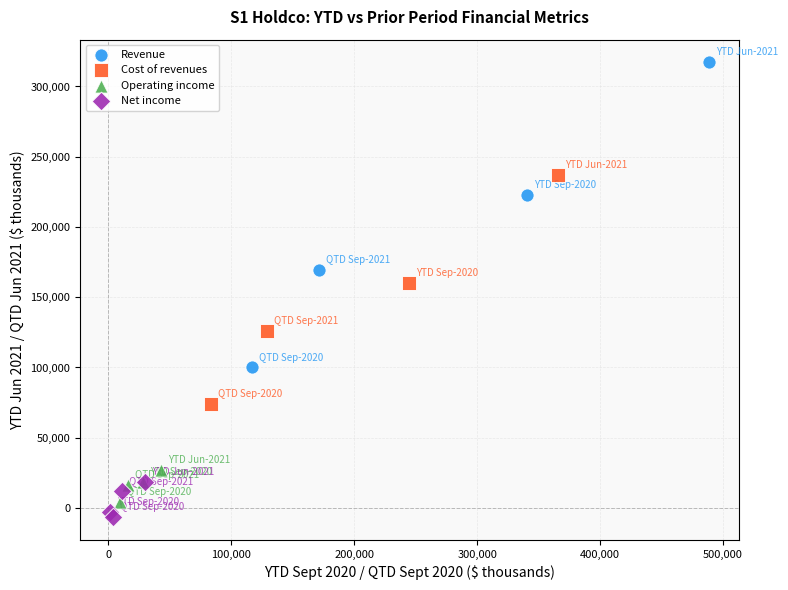

Which series contains the highest Y value?

Revenue